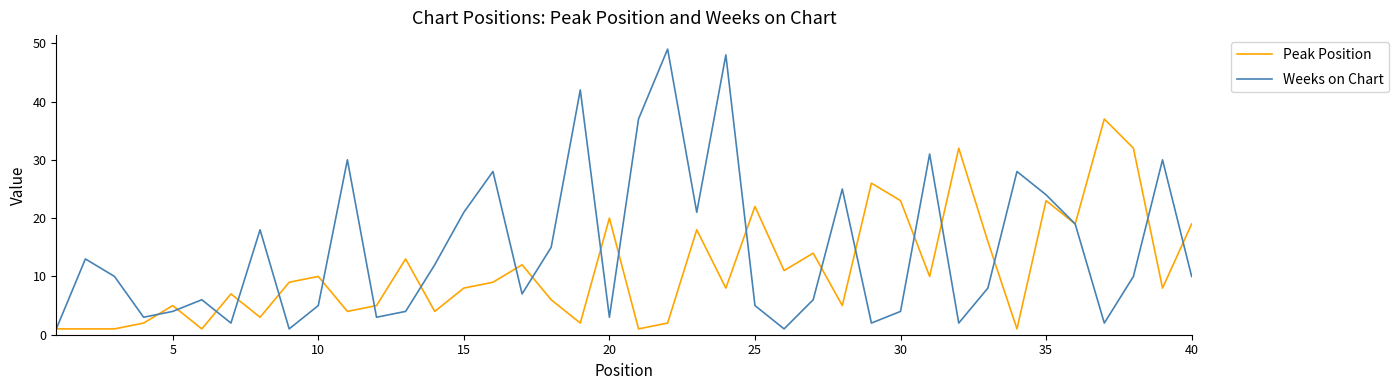

Which series has the widest spread of values?

Weeks on Chart